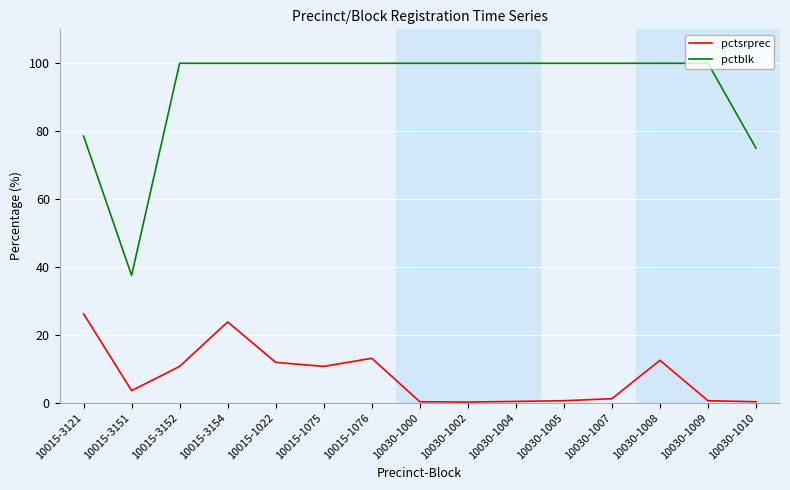

At how many categories does at least one series exceed 61?

14